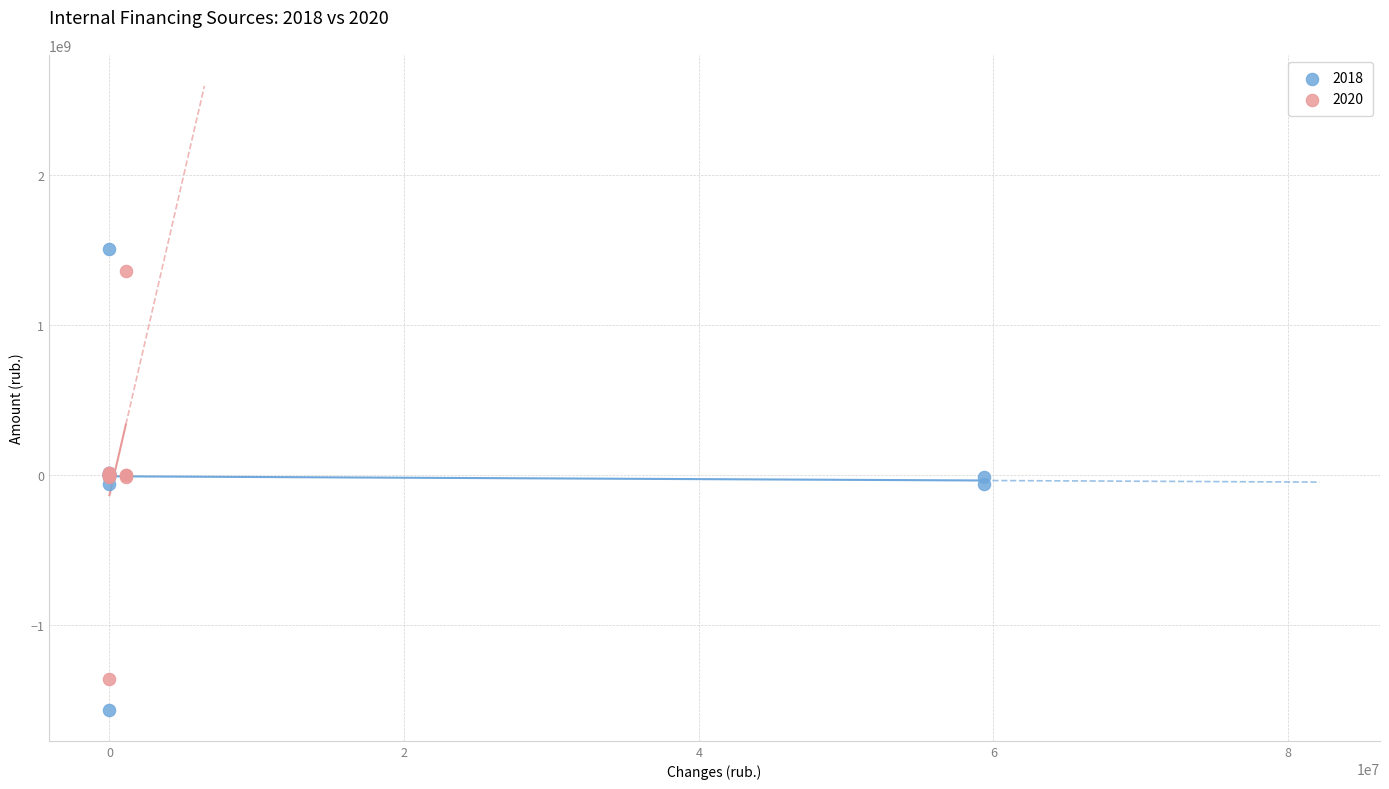

Which series has the largest Y range (max minus min)?

2018